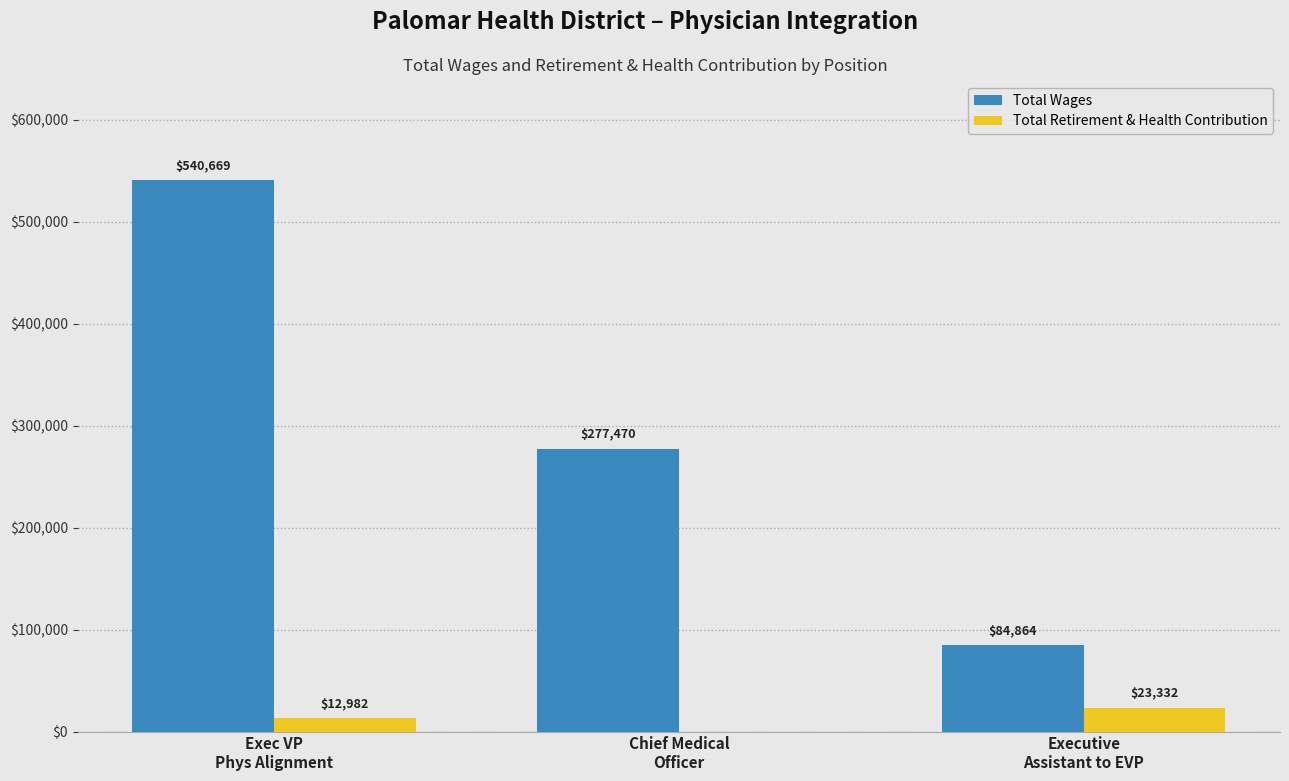

What is the difference between the Total Retirement & Health Contribution values at Chief Medical
Officer and Executive
Assistant to EVP?

23332